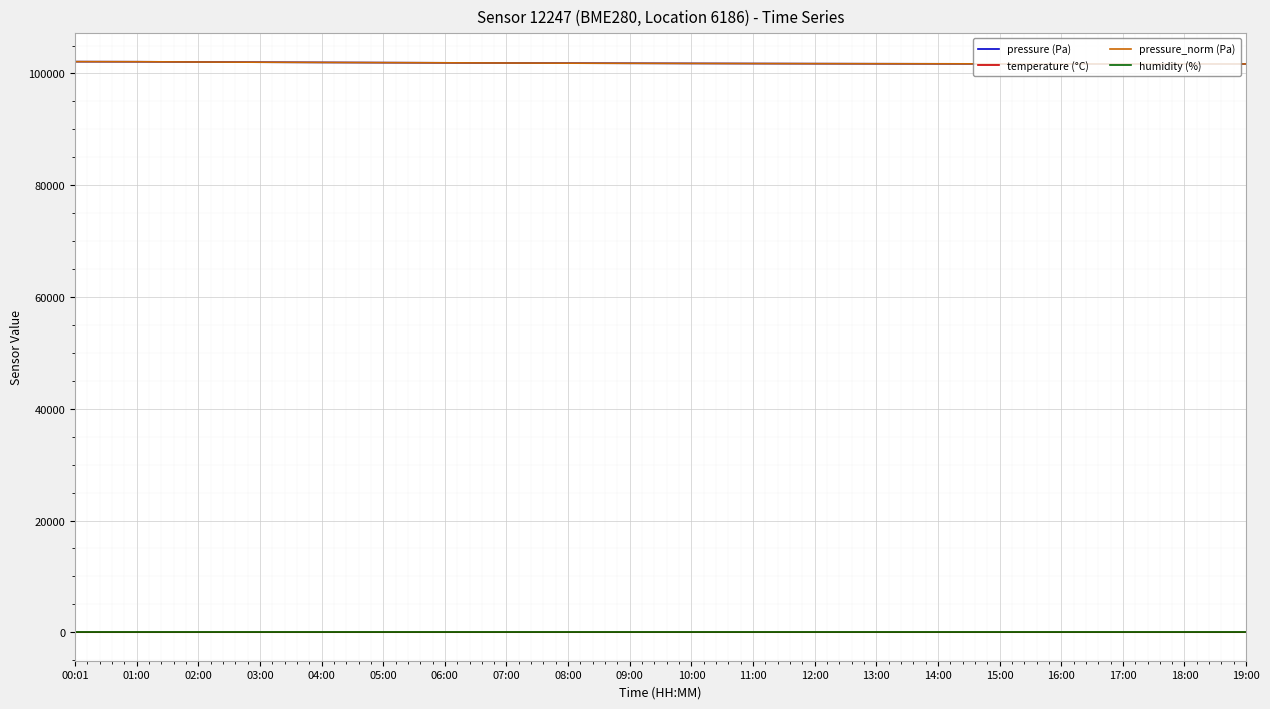

What is the sum of the humidity (%) values at 19:00 and 06:00?

200.0